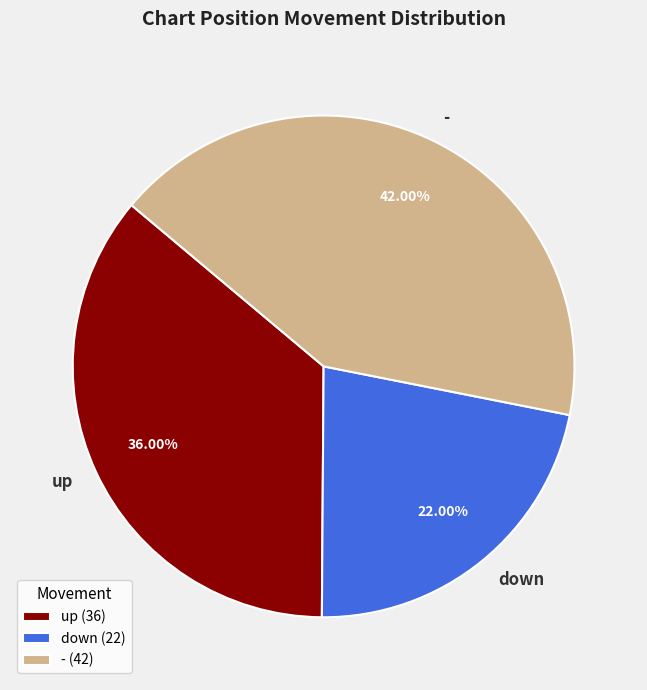

Rank the categories by value from highest to lowest.

-, up, down